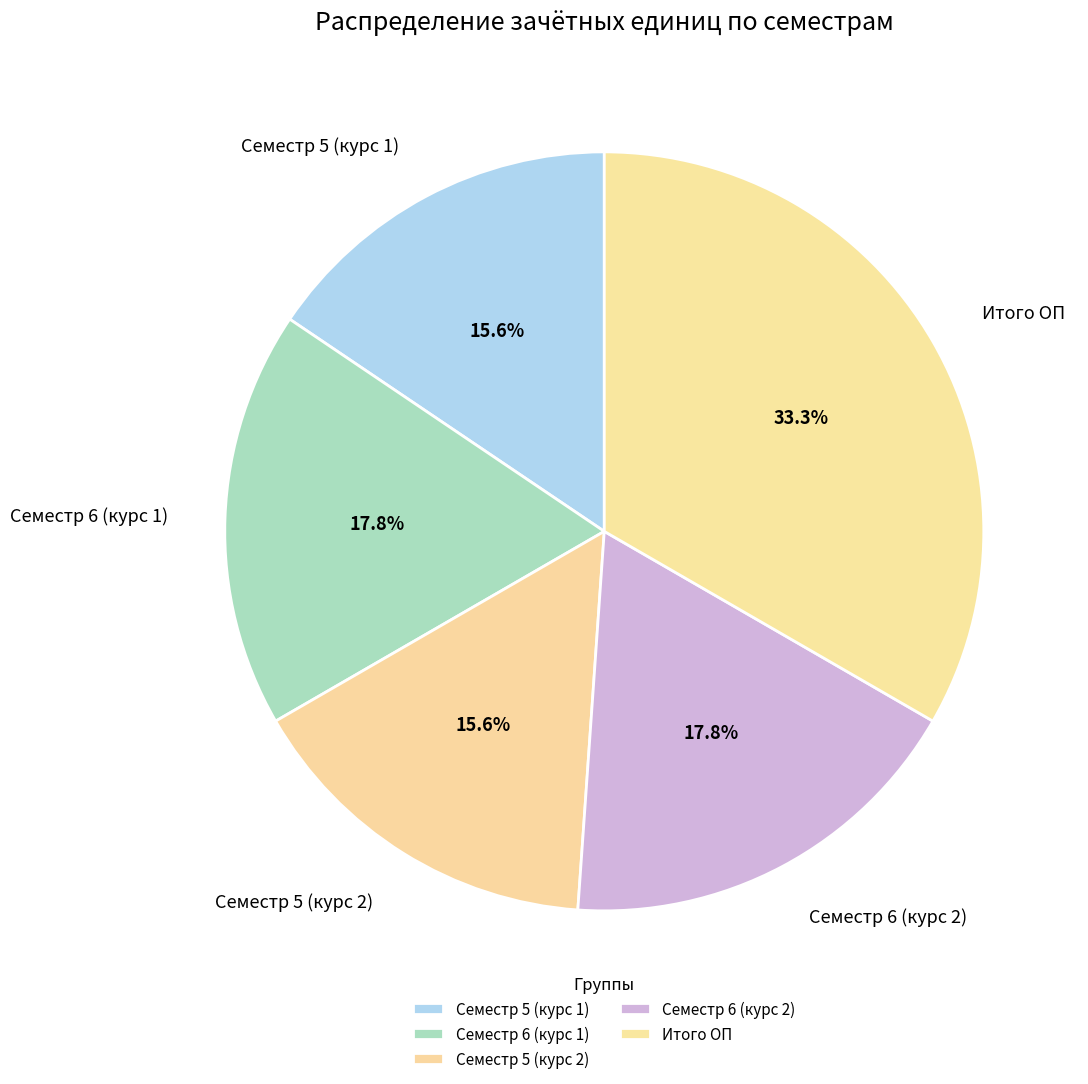

Do Итого ОП and Семестр 6 (курс 1) together represent more than half of the pie?

Yes